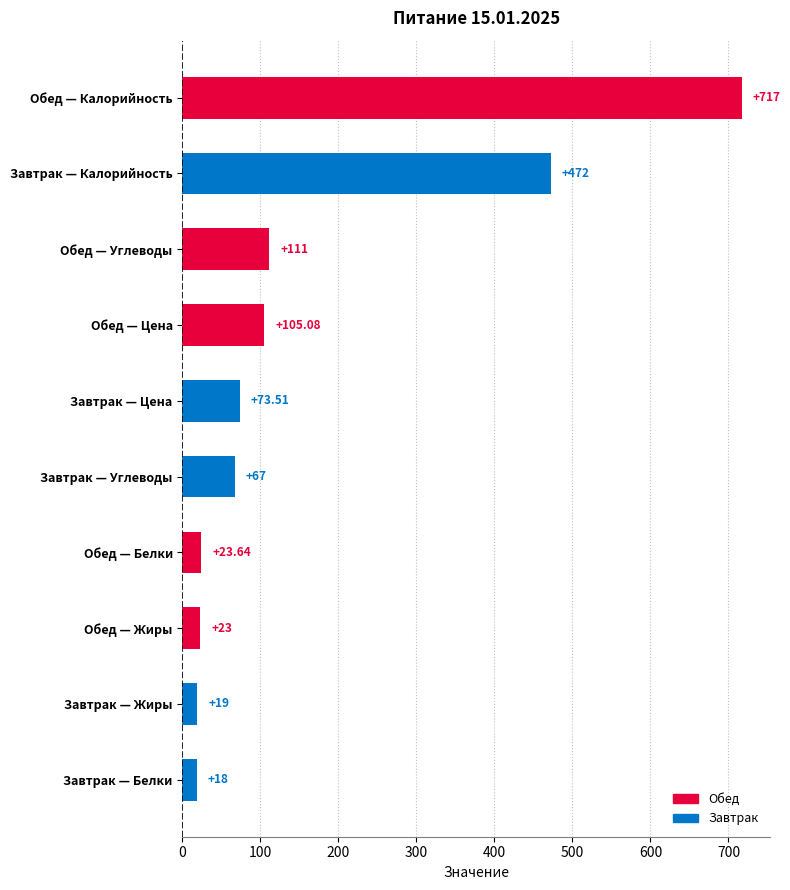

Which label corresponds to the smallest value in the chart?

Завтрак — Белки